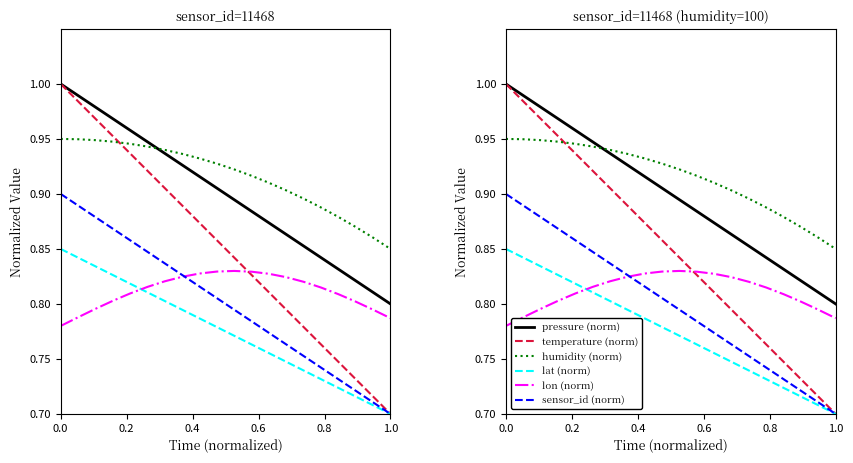

What is the difference between the second highest and minimum values in the pressure (norm) series?

0.2